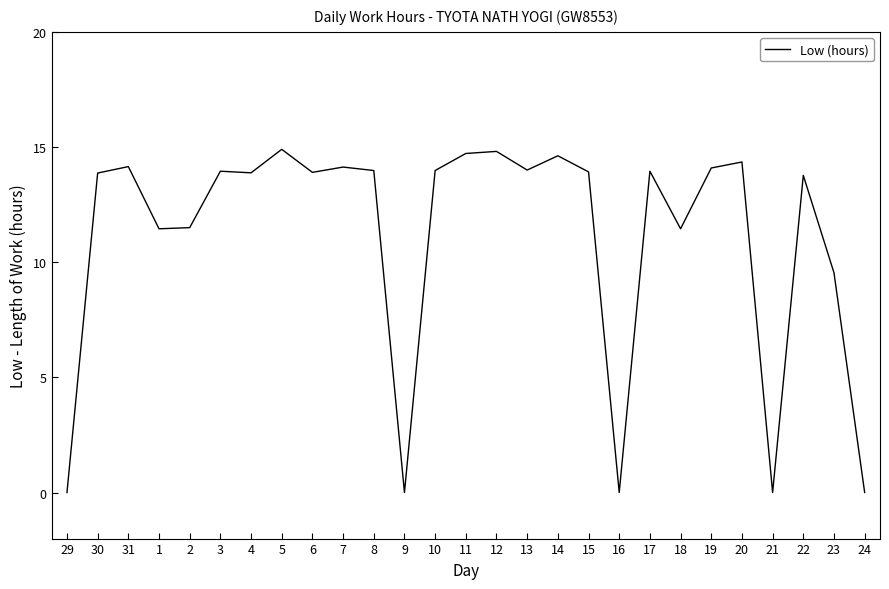

The chart shows a value of 13.9 at 17. True or false?

True